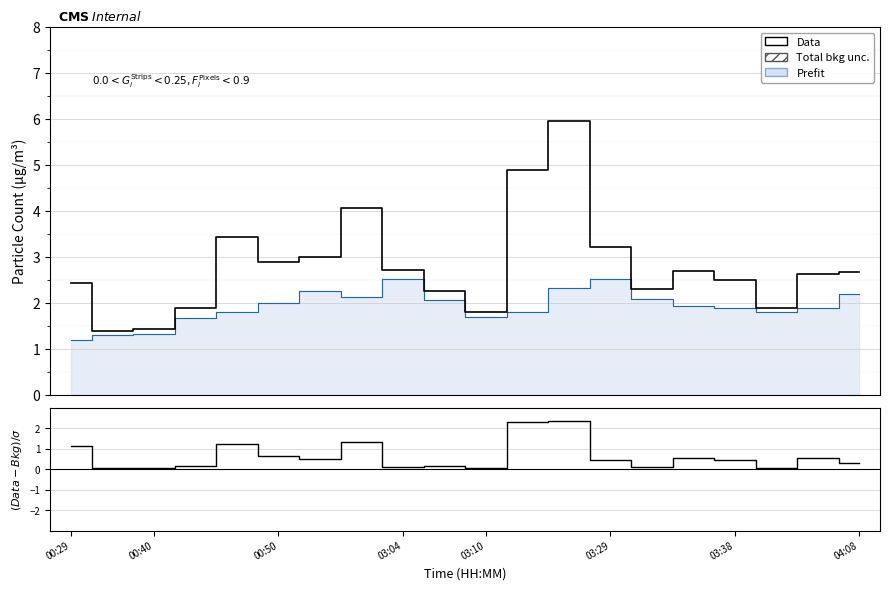

The value of Data at 18 is 2.6. True or false?

True